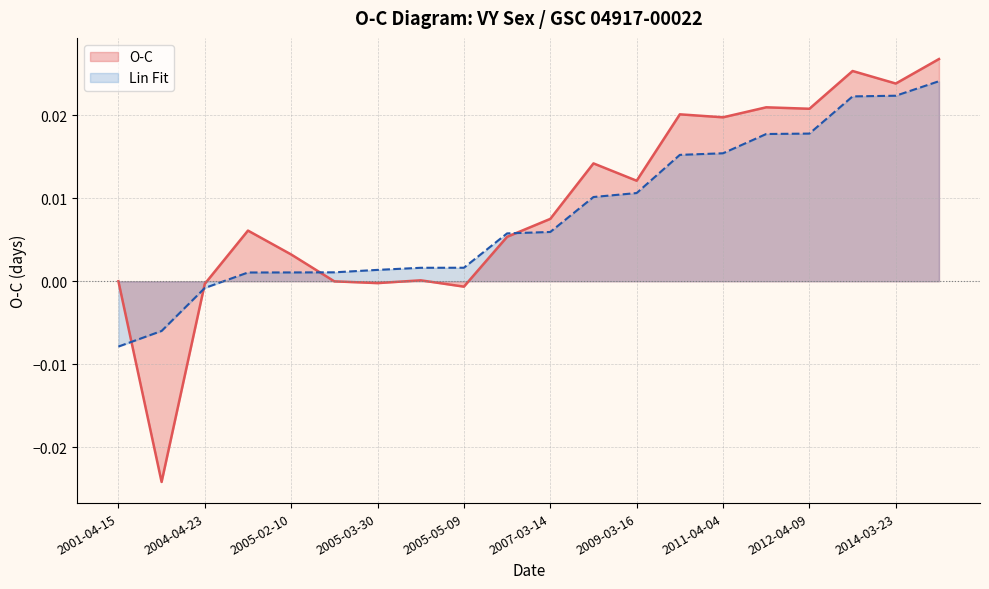

What position from the right is 2009-03-16?

8